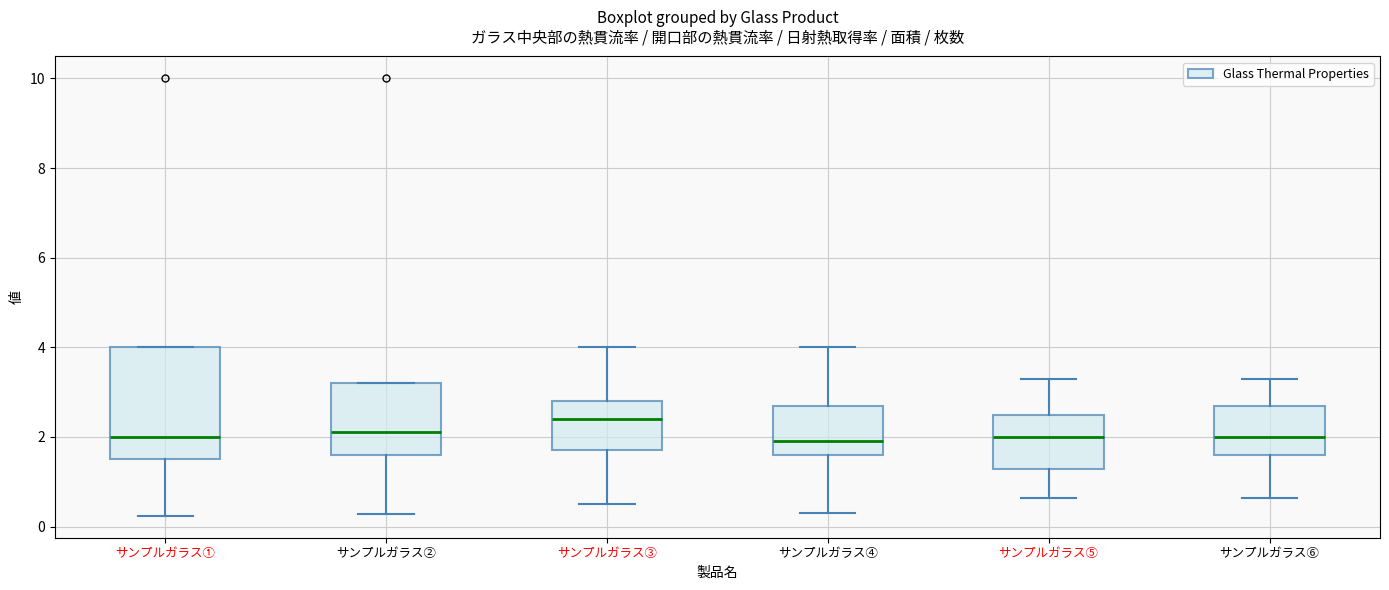

Reading left to right, transcribe this box plot: for each box, give where its median line is, the range the box spans, and where its two whiskers end, as read against the y-axis. The values are not printed on the chart, so give them approximately, as read against the axis.

サンプルガラス①: median 2.0, box 1.6 to 4.0, whiskers 0.2 to 4.0
サンプルガラス②: median 2.2, box 1.6 to 3.2, whiskers 0.2 to 3.2
サンプルガラス③: median 2.4, box 1.8 to 2.8, whiskers 0.6 to 4.0
サンプルガラス④: median 2.0, box 1.6 to 2.8, whiskers 0.4 to 4.0
サンプルガラス⑤: median 2.0, box 1.2 to 2.6, whiskers 0.6 to 3.4
サンプルガラス⑥: median 2.0, box 1.6 to 2.8, whiskers 0.6 to 3.4